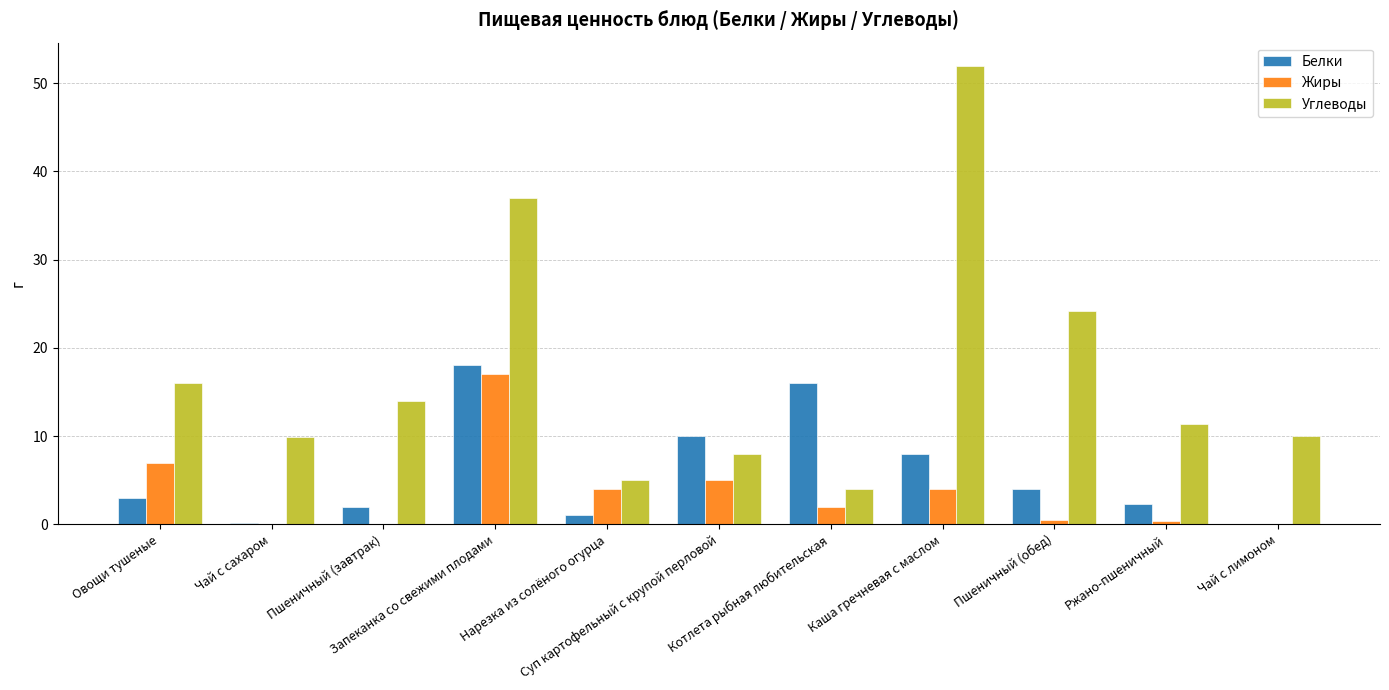

The value of Углеводы at Пшеничный (обед) is 43.2. True or false?

False